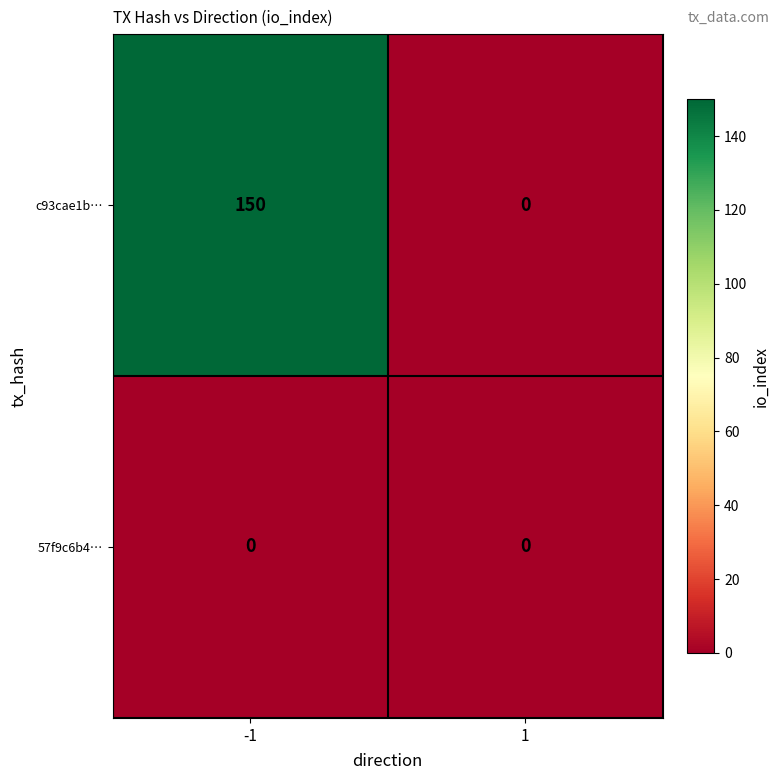

Between -1 and 1, which series saw the biggest shift?

c93cae1b…